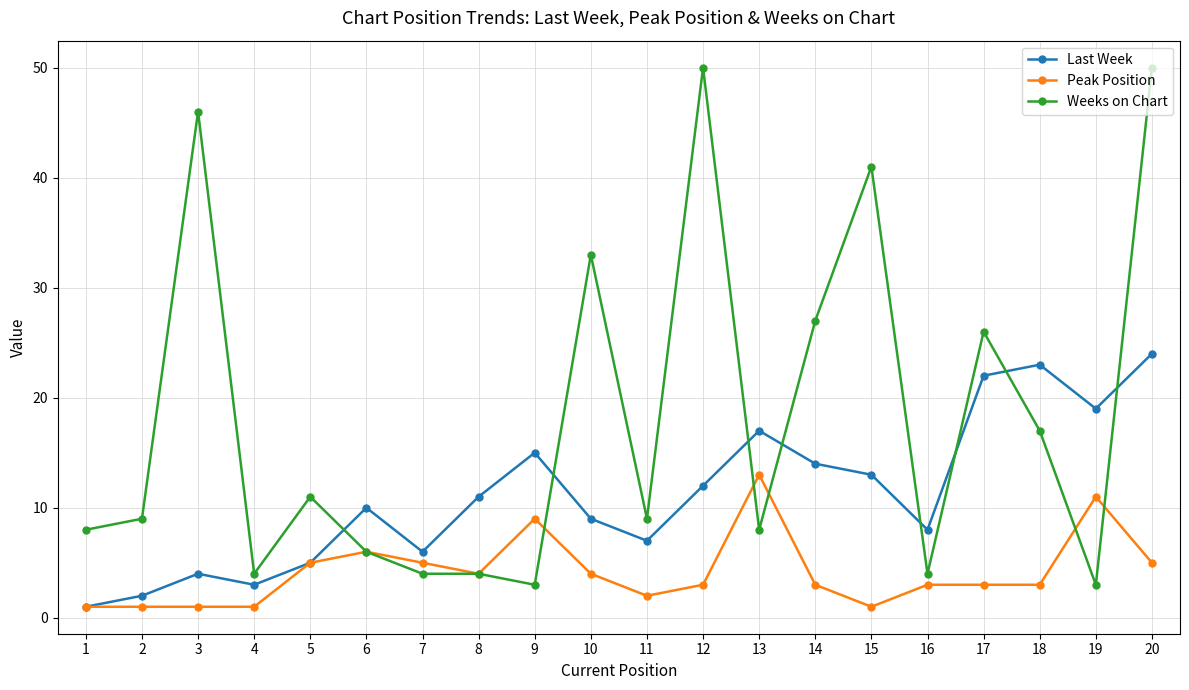

True or false: Weeks on Chart has a value of 4 at 4.

True